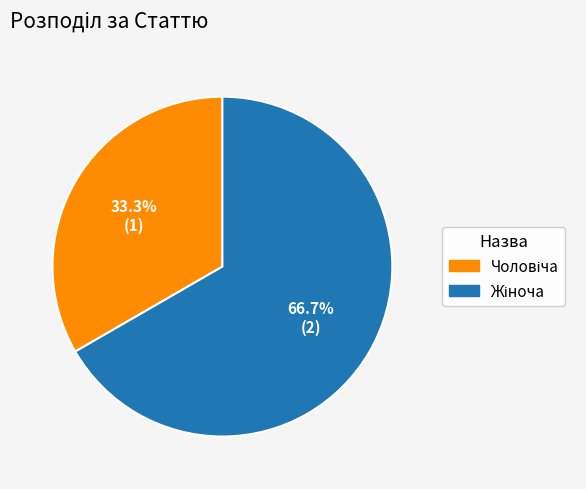

How many slices are in this pie chart?

2